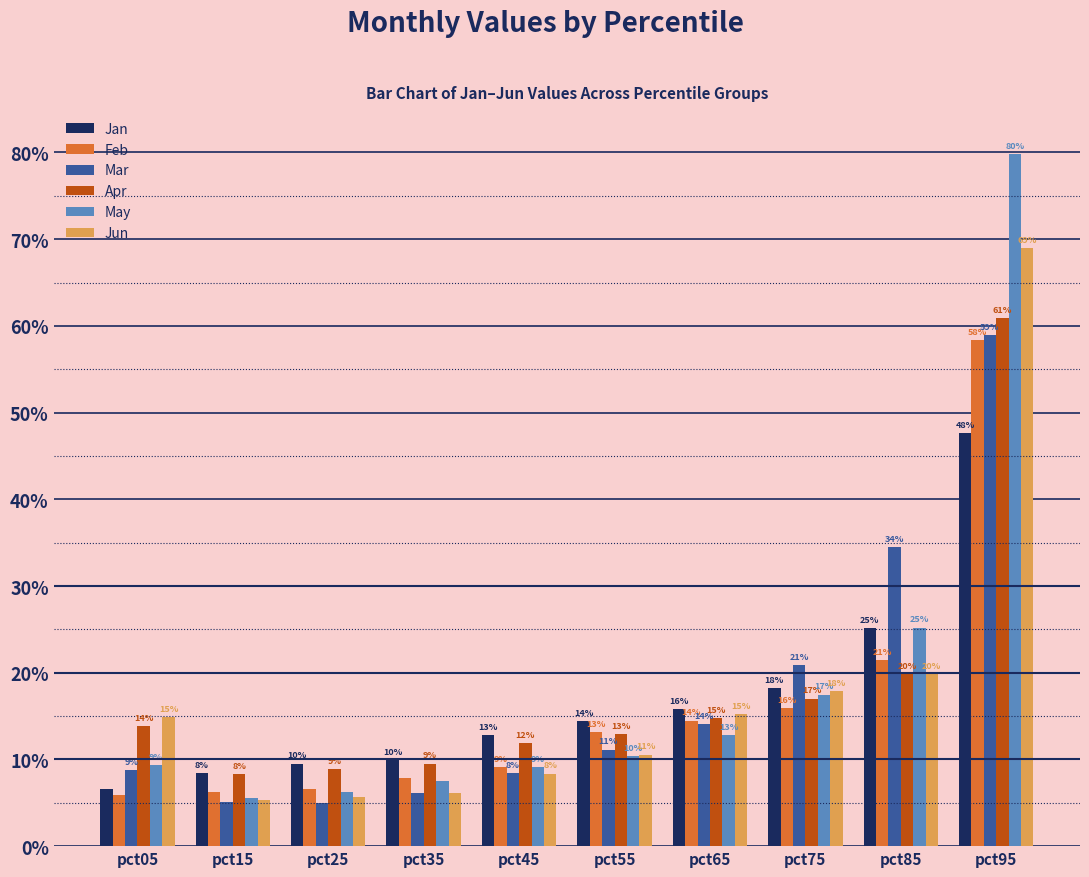

Which has a higher value, pct55 or pct75?

pct75